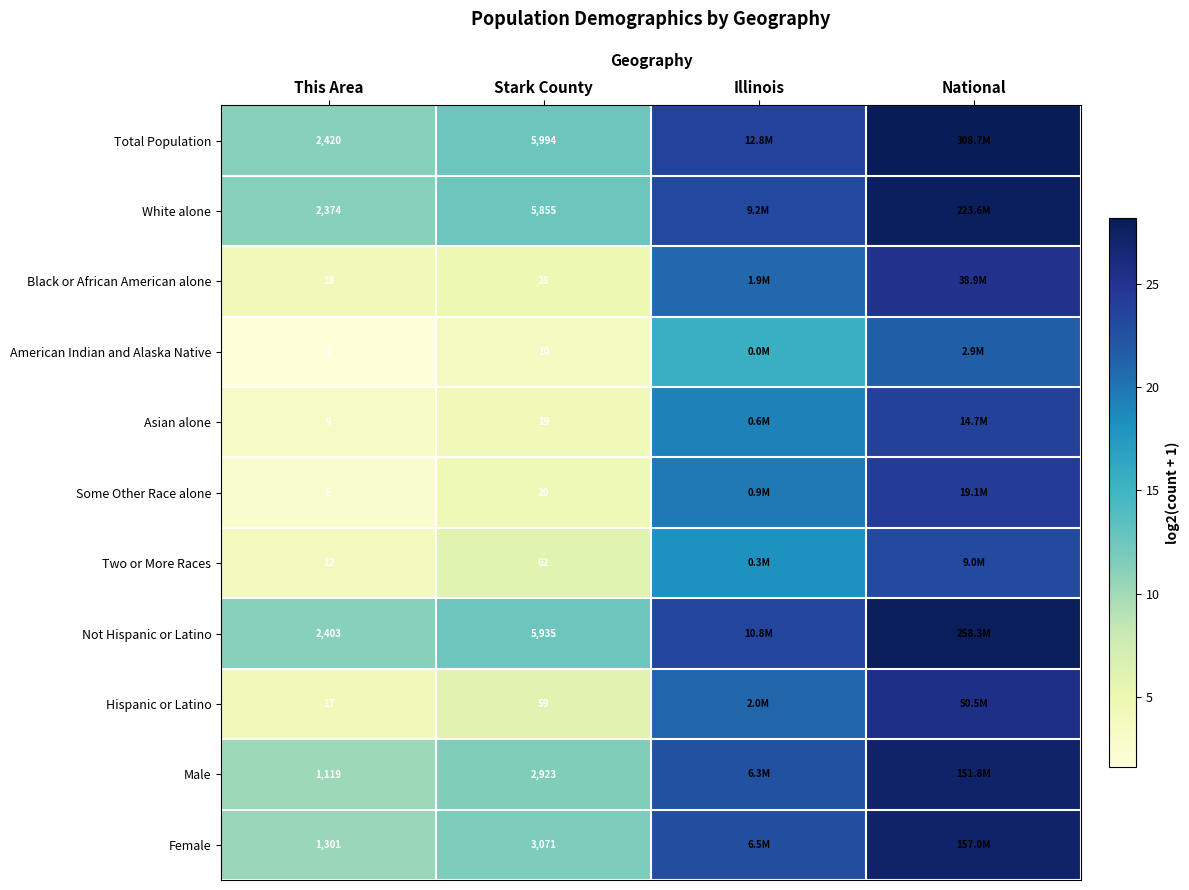

Which series changed the most between This Area and Stark County?

Total Population